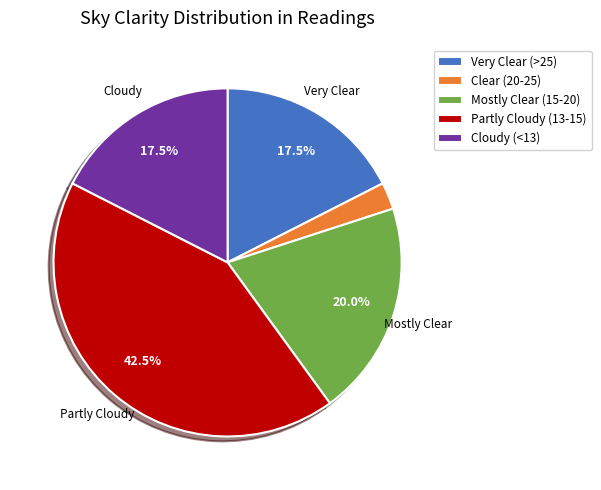

Is the sum of Very Clear (>25) and Cloudy (<13) greater than half?

No